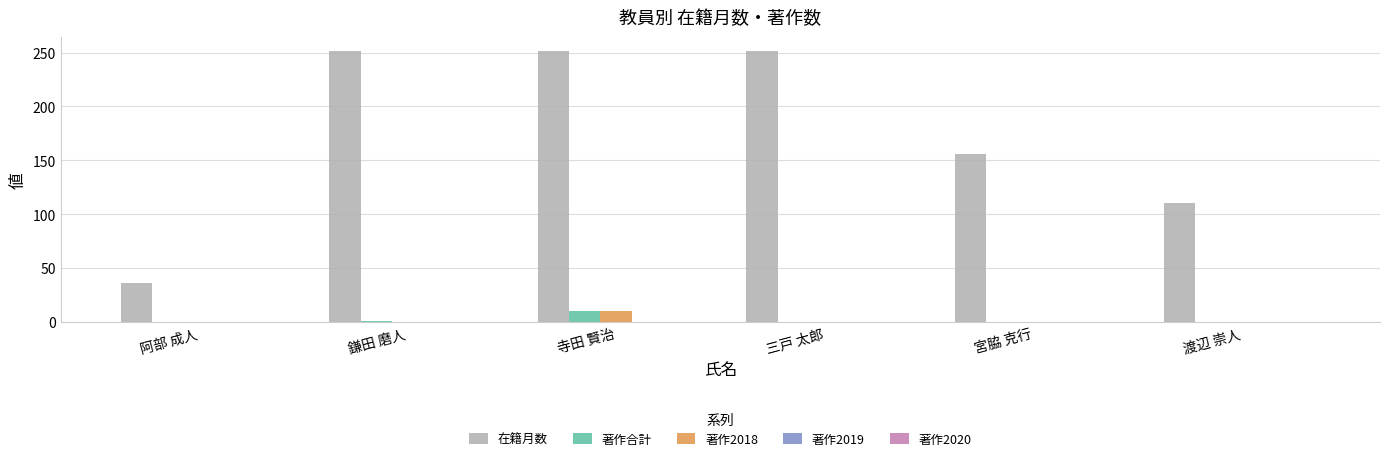

Is the value of 在籍月数 at 鎌田 磨人 greater than the value of 著作合計 at 三戸 太郎?

Yes